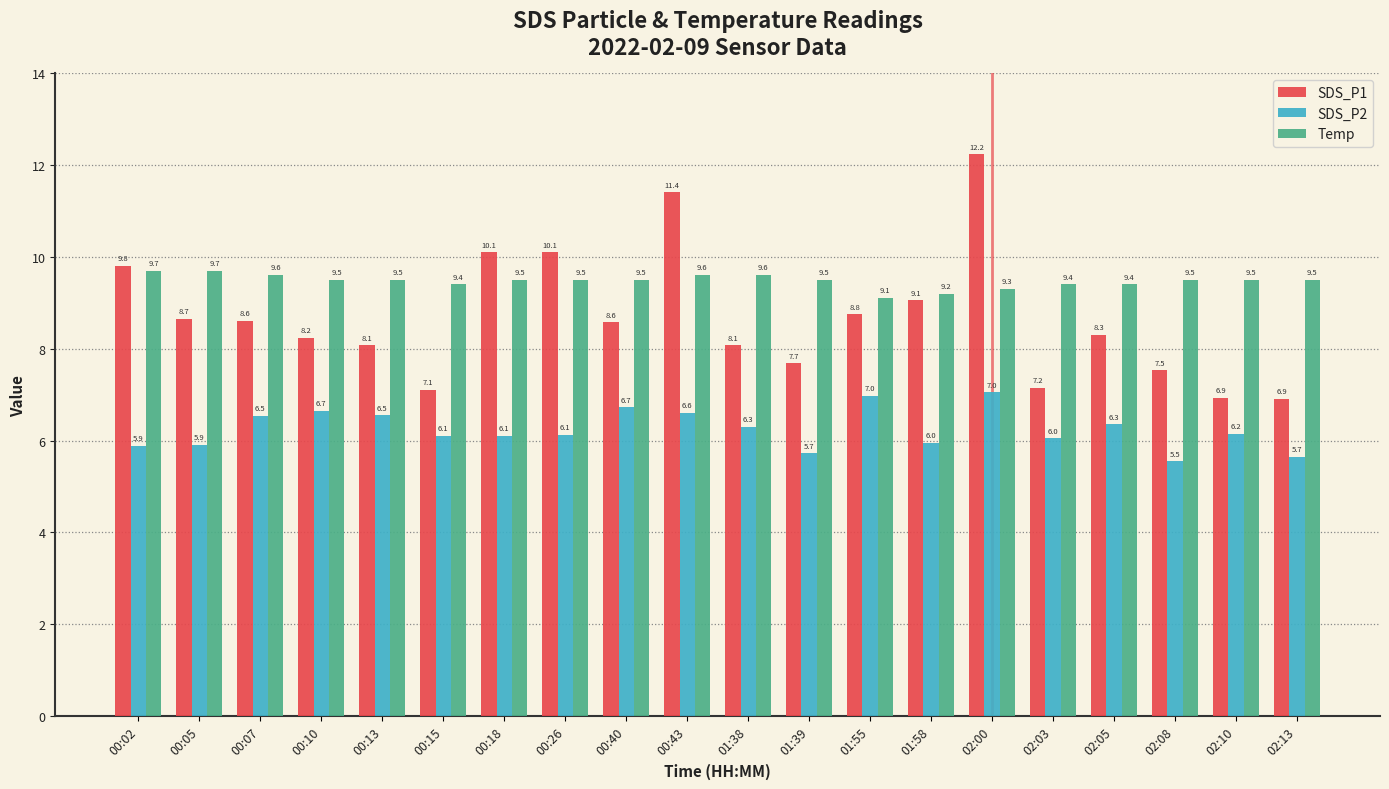

What value does the SDS_P2 series have at 00:05?

5.9